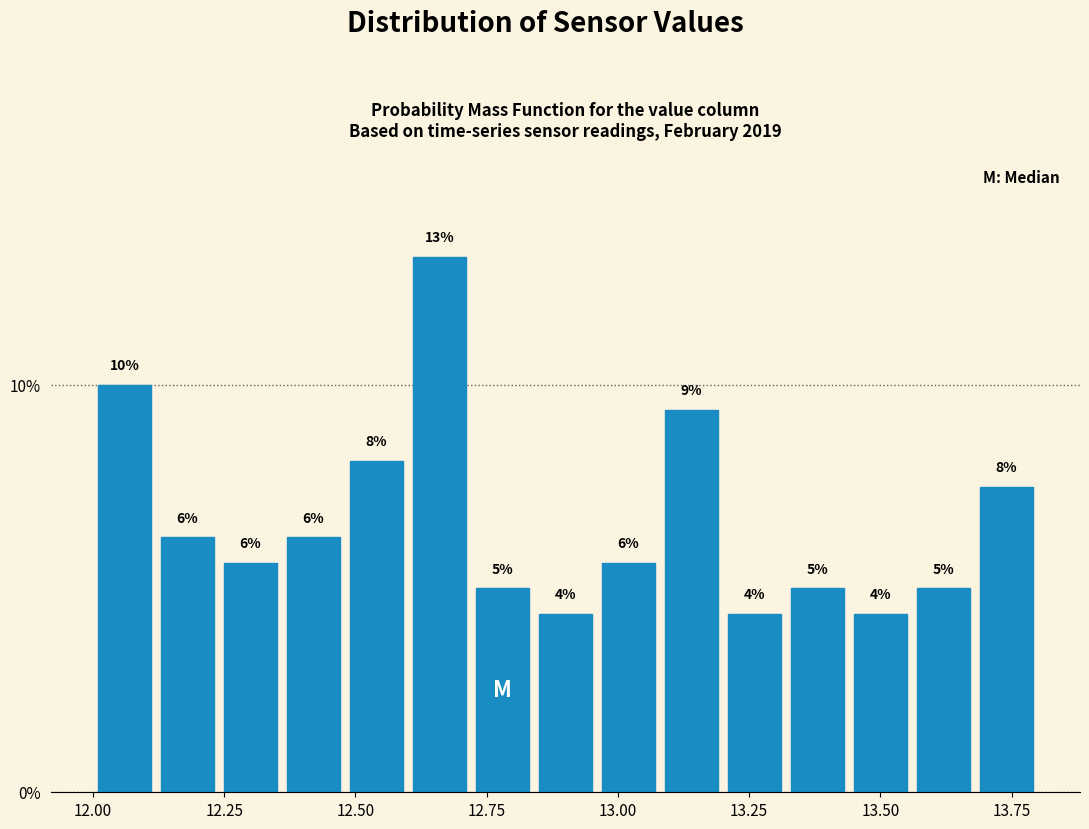

Around what value on the x-axis is the tallest bar? Give the approximate position of its centre, as read against the axis.

12.65